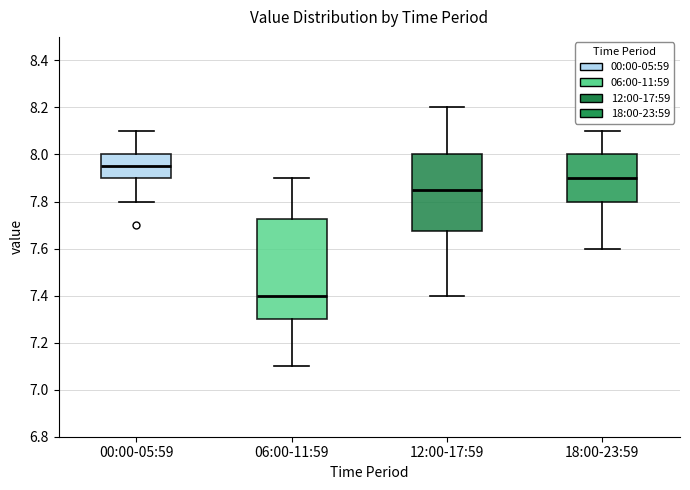

Comparing the boxes themselves (not the whiskers), which one is the tallest?

06:00-11:59